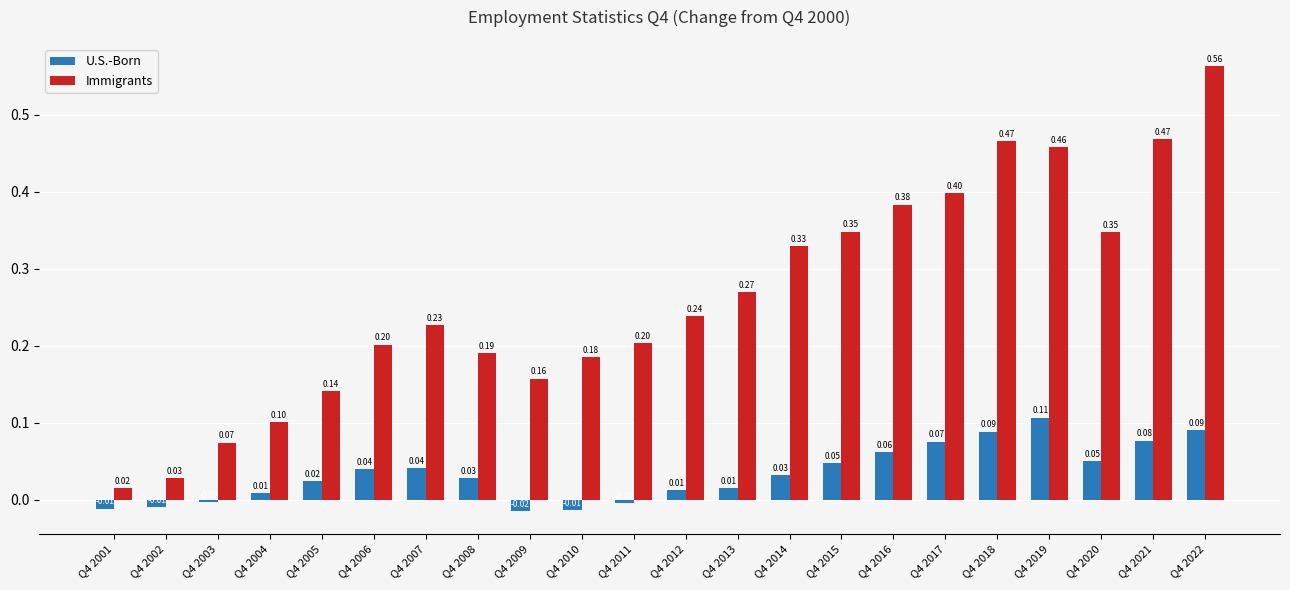

At which label is Immigrants closest to 0?

Q4 2001